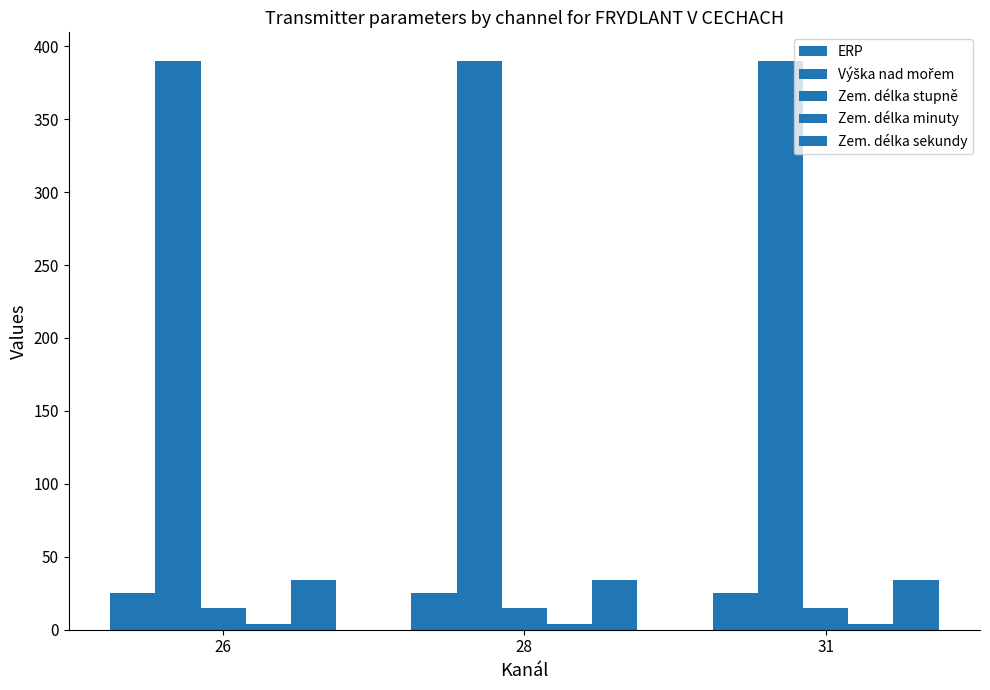

What is the sum of all Zem. délka sekundy values?

102